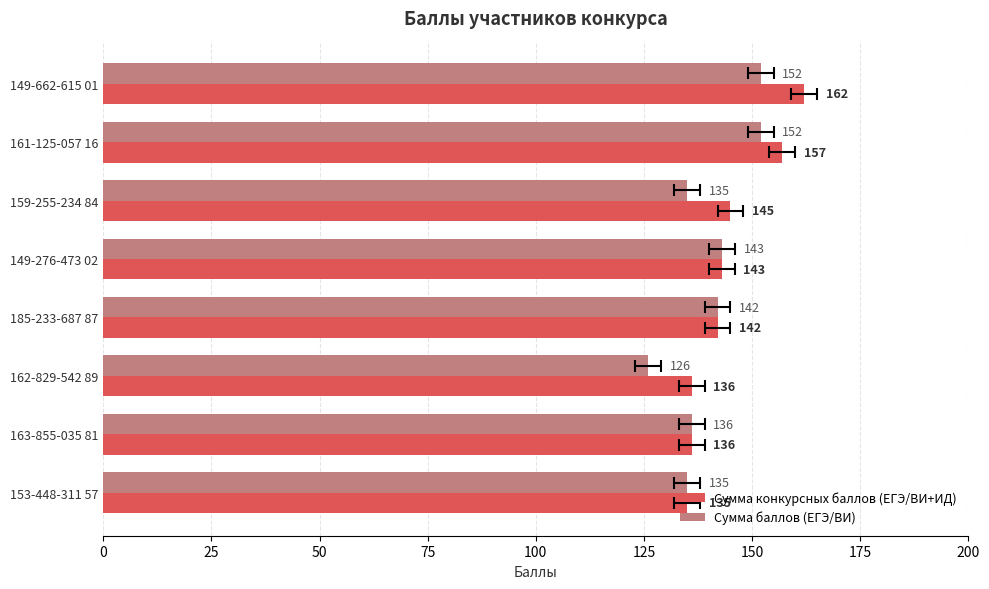

What value does the Сумма баллов (ЕГЭ/ВИ) series have at 149-276-473 02, to the nearest 10?

140